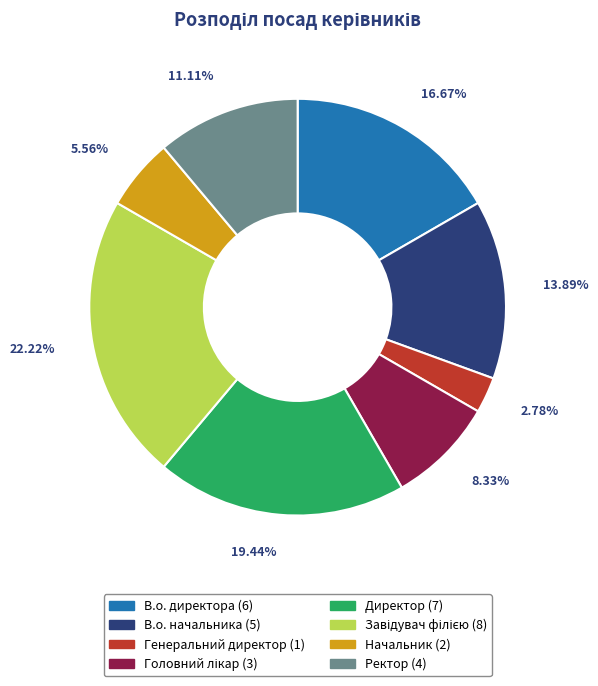

How many segments does this pie chart have?

8